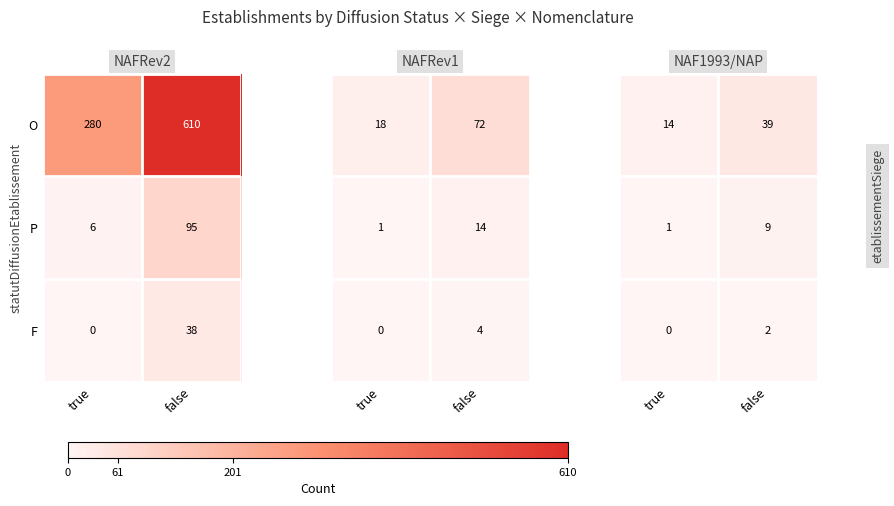

Which label corresponds to the largest value in the chart?

false